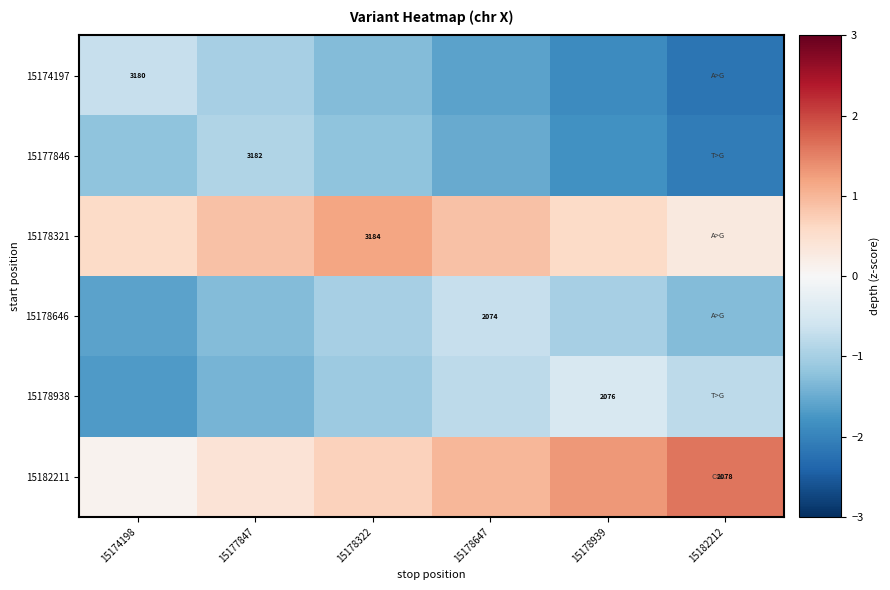

Between 15178939 and 15182212, which is larger?

15178939